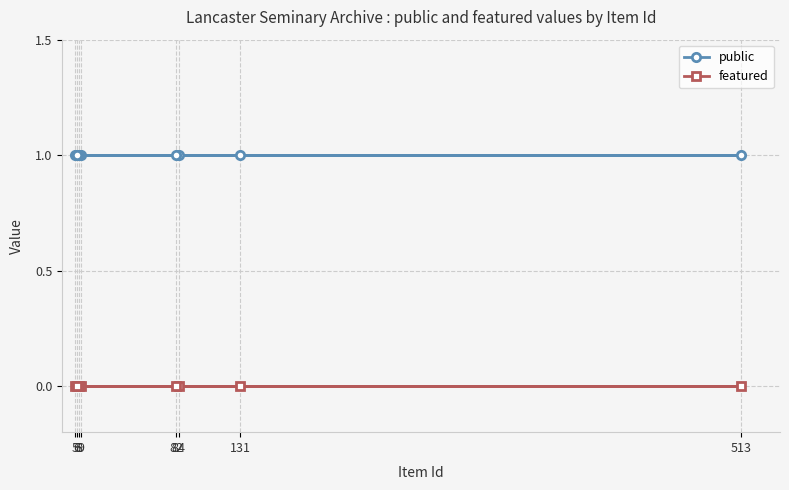

True or false: featured has a value of 0 at 5.

True